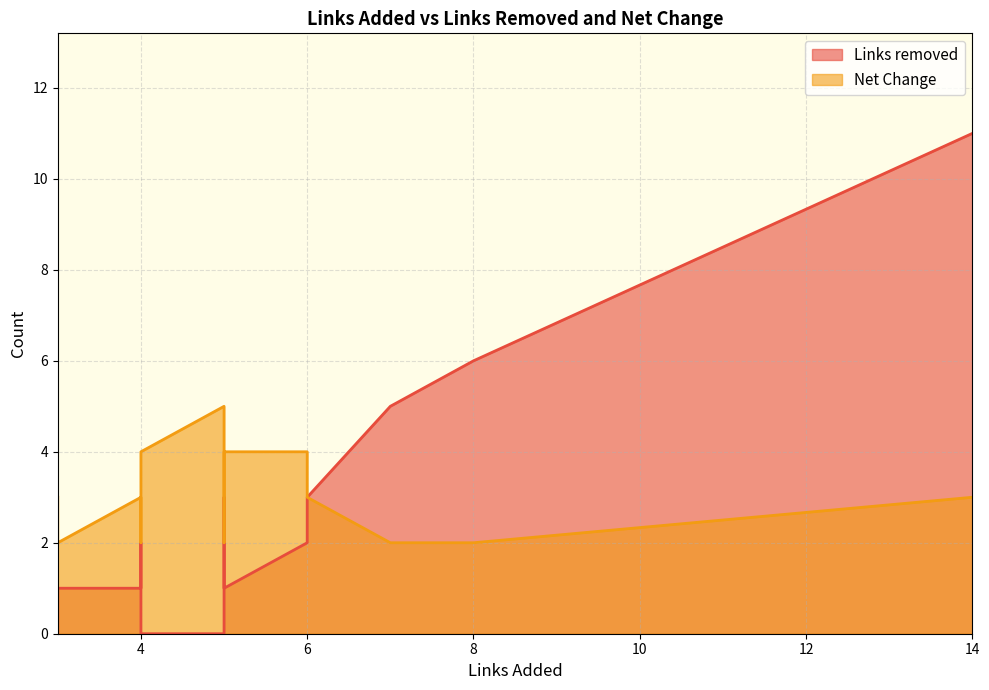

What is the average value of the Net Change series?

3